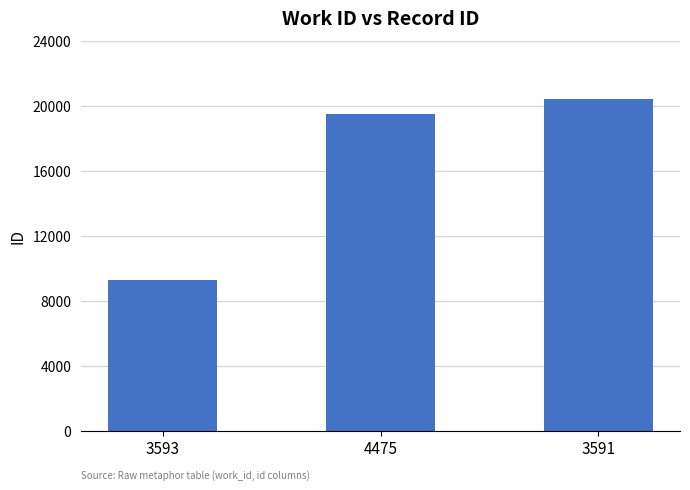

What is the value of the 1st bar from the left?

9311